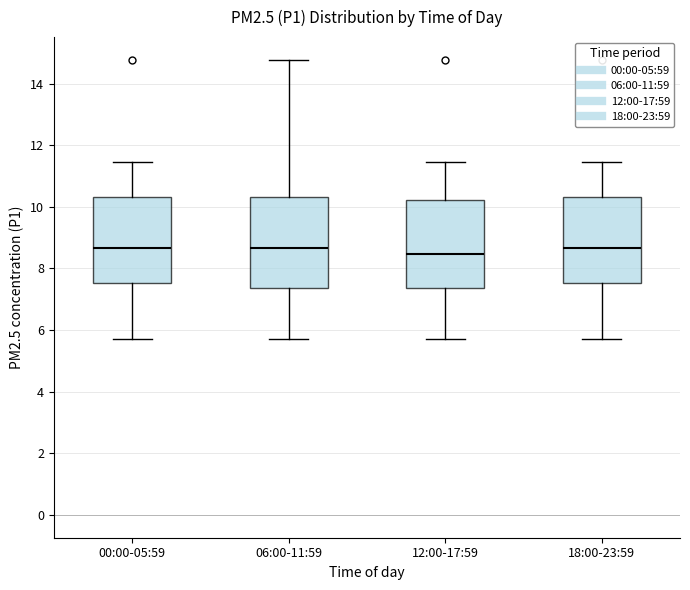

Reading left to right, read every box against the y-axis: the position of its median line, the range the box covers, and the ends of its whiskers. The values are not printed on the chart, so give them approximately, as read against the axis.

00:00-05:59: median 8.6, box 7.6 to 10.4, whiskers 5.8 to 11.4
06:00-11:59: median 8.6, box 7.4 to 10.4, whiskers 5.8 to 14.8
12:00-17:59: median 8.4, box 7.4 to 10.2, whiskers 5.8 to 11.4
18:00-23:59: median 8.6, box 7.6 to 10.4, whiskers 5.8 to 11.4